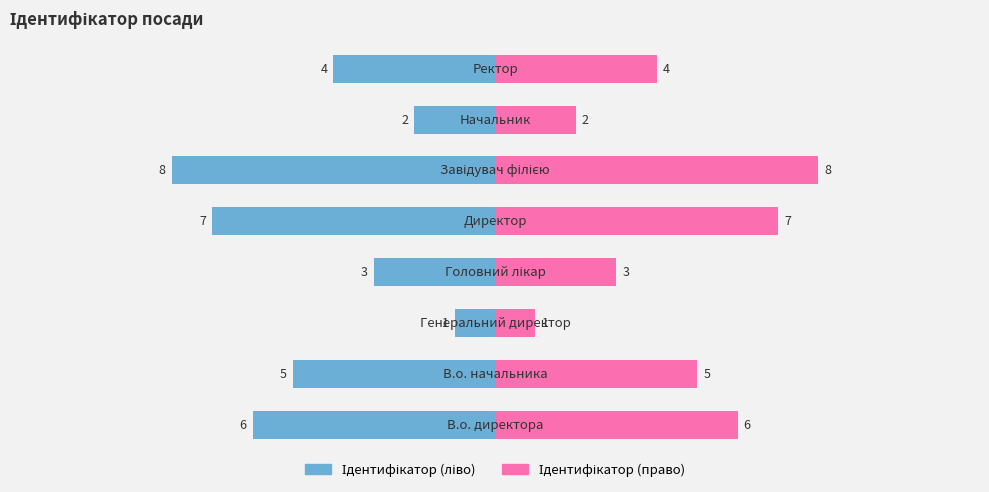

Which has a higher value, 15 or 0?

15